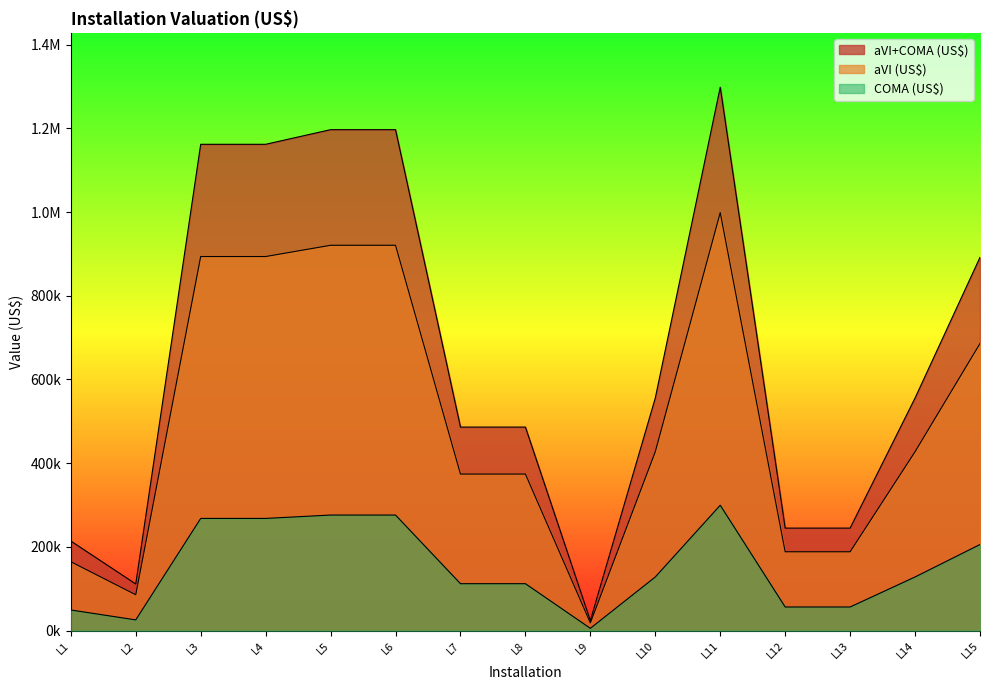

How many interior local valleys does the aVI+COMA_US$ series have?

2